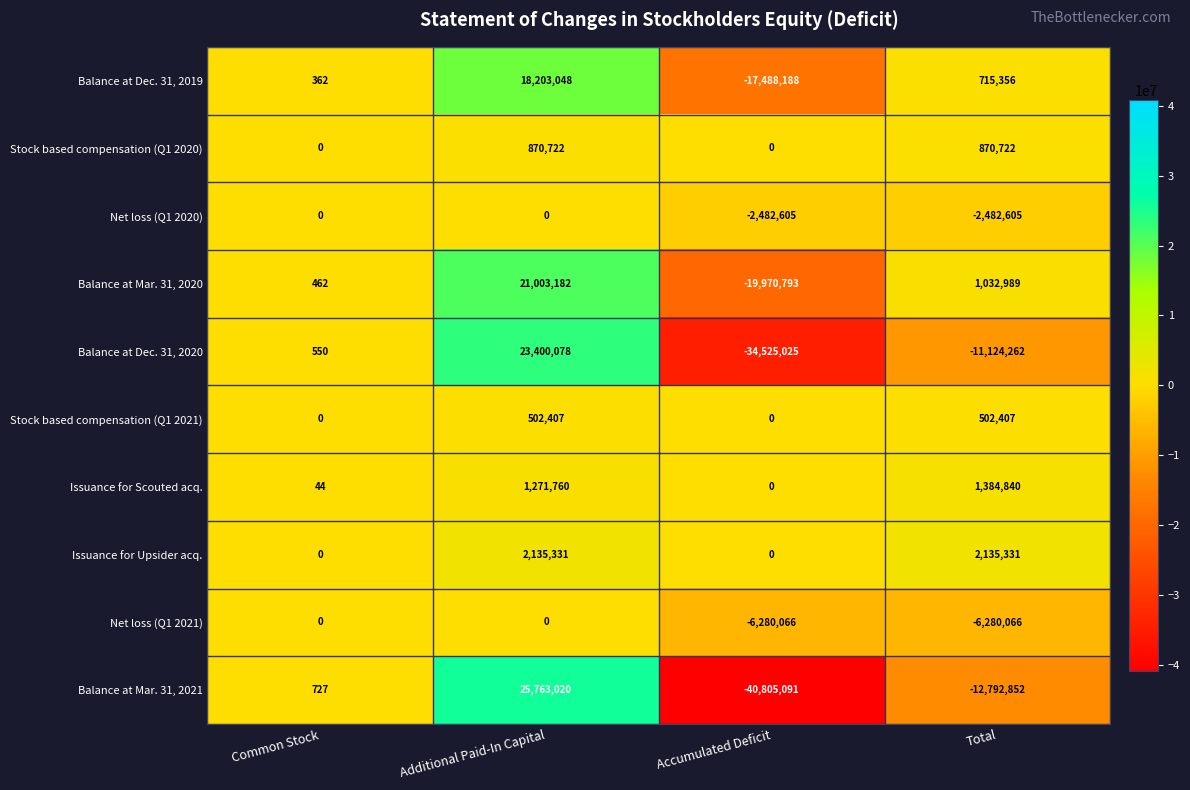

How many Stock based compensation (Q1 2020) values are between 0 and 870722?

4